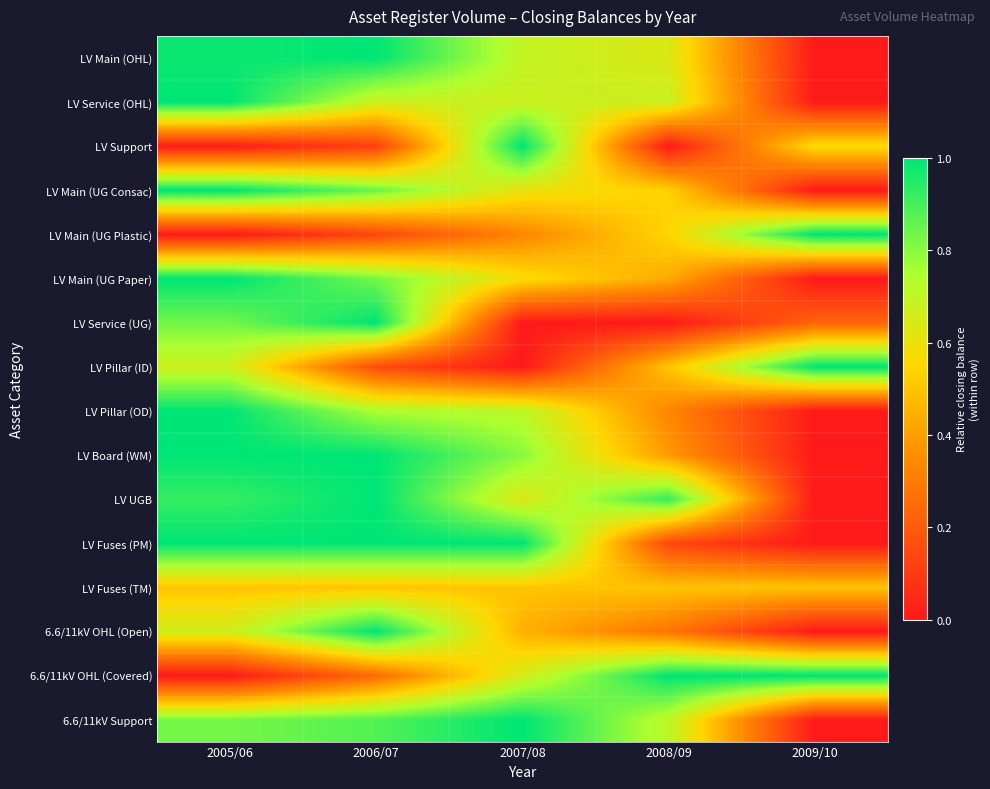

Reading left to right, extract all data points from this chart.

LV Main (OHL): 2005/06=1.0	2006/07=1.0	2007/08=0.7	2008/09=0.6	2009/10=0.0
LV Service (OHL): 2005/06=1.0	2006/07=0.7	2007/08=0.7	2008/09=0.7	2009/10=0.0
LV Support: 2005/06=0.0	2006/07=0.1	2007/08=1.0	2008/09=0.0	2009/10=0.6
LV Main (UG Consac): 2005/06=1.0	2006/07=0.8	2007/08=0.6	2008/09=0.5	2009/10=0.0
LV Main (UG Plastic): 2005/06=0.0	2006/07=0.1	2007/08=0.3	2008/09=0.5	2009/10=1.0
LV Main (UG Paper): 2005/06=1.0	2006/07=0.8	2007/08=0.6	2008/09=0.4	2009/10=0.0
LV Service (UG): 2005/06=0.8	2006/07=1.0	2007/08=0.0	2008/09=0.0	2009/10=0.2
LV Pillar (ID): 2005/06=0.7	2006/07=0.2	2007/08=0.0	2008/09=0.5	2009/10=1.0
LV Pillar (OD): 2005/06=1.0	2006/07=0.7	2007/08=0.7	2008/09=0.3	2009/10=0.0
LV Board (WM): 2005/06=1.0	2006/07=1.0	2007/08=0.8	2008/09=0.4	2009/10=0.0
LV UGB: 2005/06=0.9	2006/07=1.0	2007/08=0.6	2008/09=0.9	2009/10=0.0
LV Fuses (PM): 2005/06=1.0	2006/07=1.0	2007/08=1.0	2008/09=0.1	2009/10=0.0
LV Fuses (TM): 2005/06=0.5	2006/07=0.5	2007/08=0.5	2008/09=0.5	2009/10=0.5
6.6/11kV OHL (Open): 2005/06=0.7	2006/07=1.0	2007/08=0.4	2008/09=0.3	2009/10=0.0
6.6/11kV OHL (Covered): 2005/06=0.0	2006/07=0.3	2007/08=0.7	2008/09=1.0	2009/10=1.0
6.6/11kV Support: 2005/06=0.8	2006/07=0.9	2007/08=1.0	2008/09=0.7	2009/10=0.0